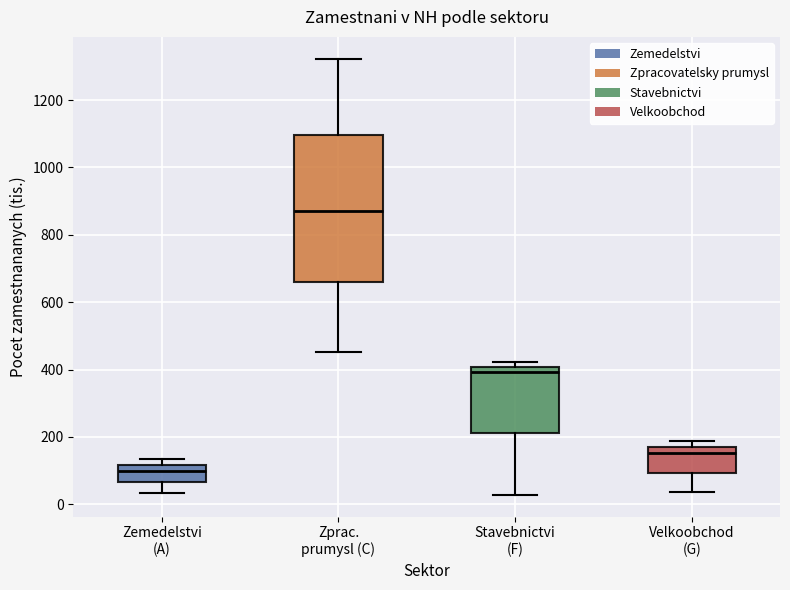

Which box's median line is the highest?

Zprac. prumysl (C)